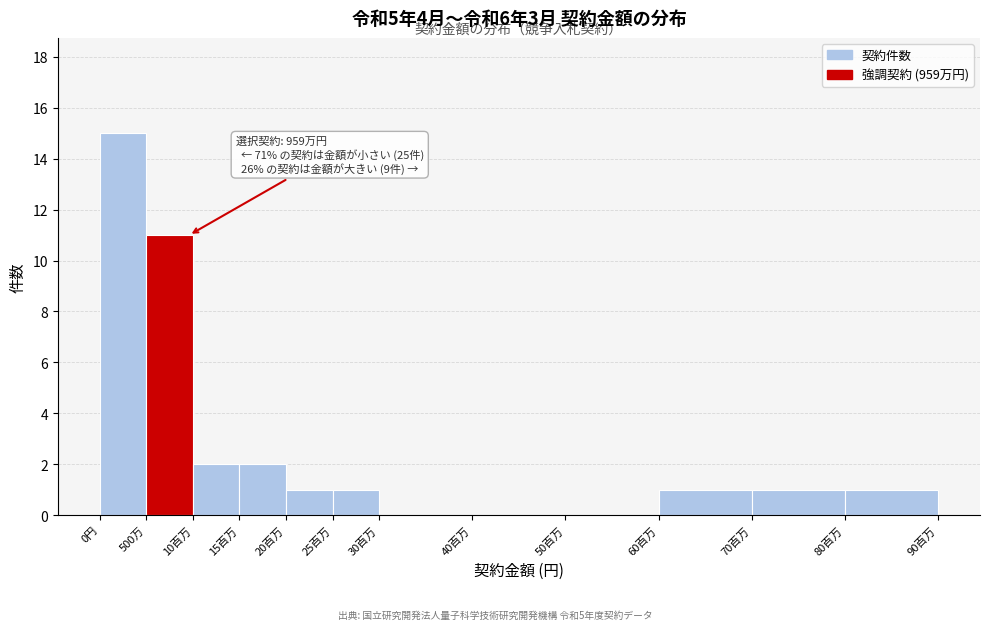

Reading left to right, list all the values displayed in this chart.

0円=15	500万=11	10百万=2	15百万=2	20百万=1	25百万=1	30百万=0	40百万=0	50百万=0	60百万=1	70百万=1	80百万=1